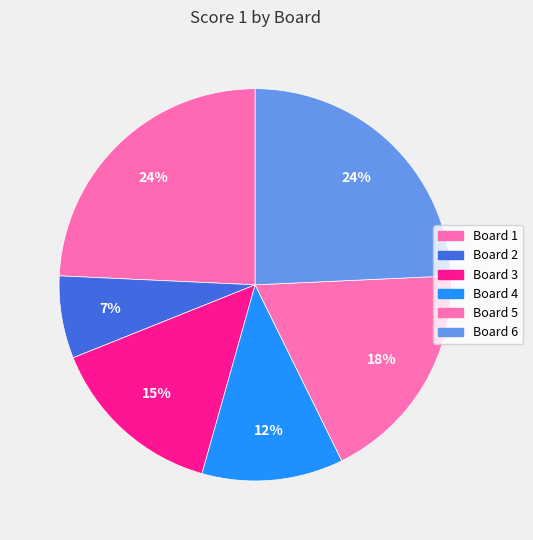

To the nearest percent, what is the average slice percentage?

17%